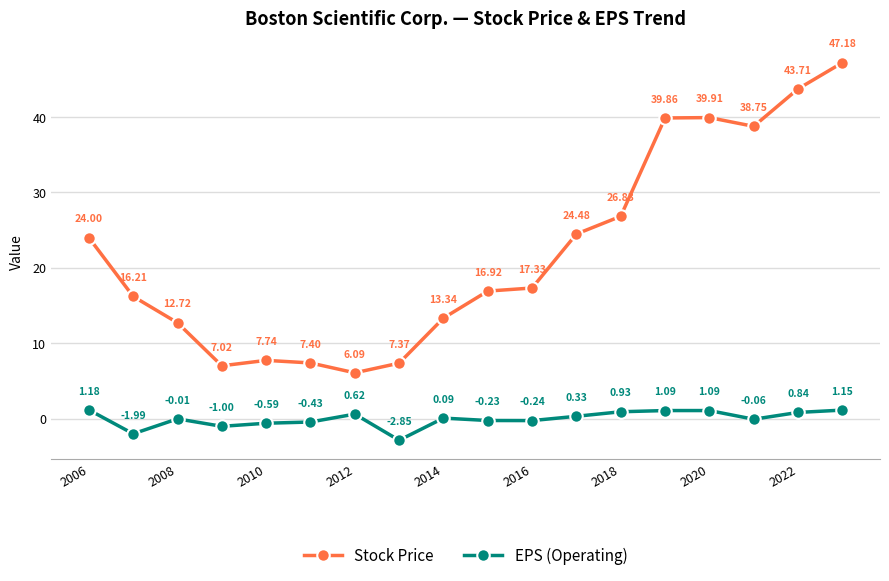

How many interior local peaks does the Stock Price series have?

2